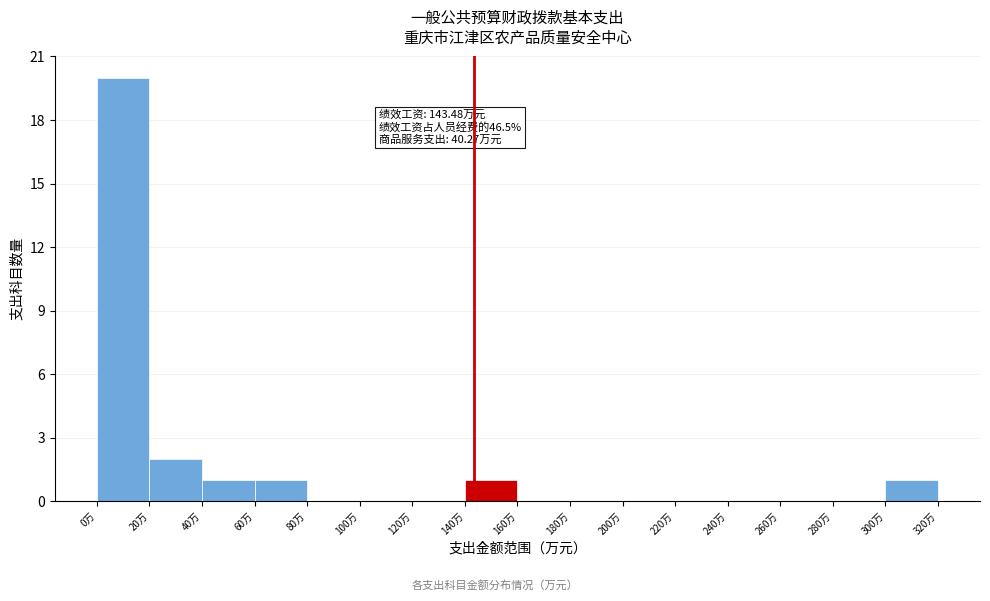

Which range on the x-axis has the tallest bar?

0 to 20